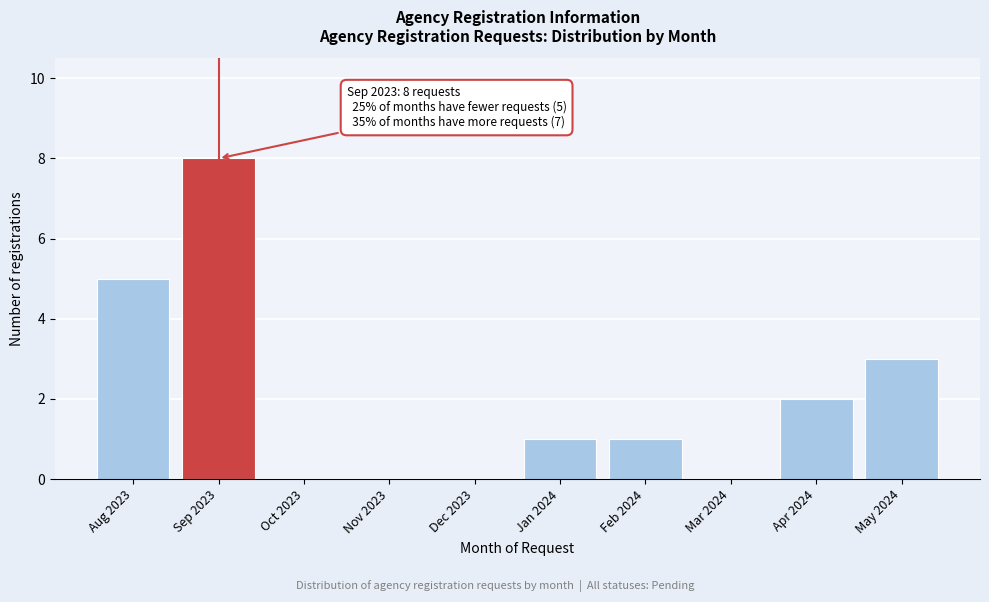

Reading right to left, list all the values displayed in this chart.

May 2024=3	Apr 2024=2	Mar 2024=0	Feb 2024=1	Jan 2024=1	Dec 2023=0	Nov 2023=0	Oct 2023=0	Sep 2023=8	Aug 2023=5